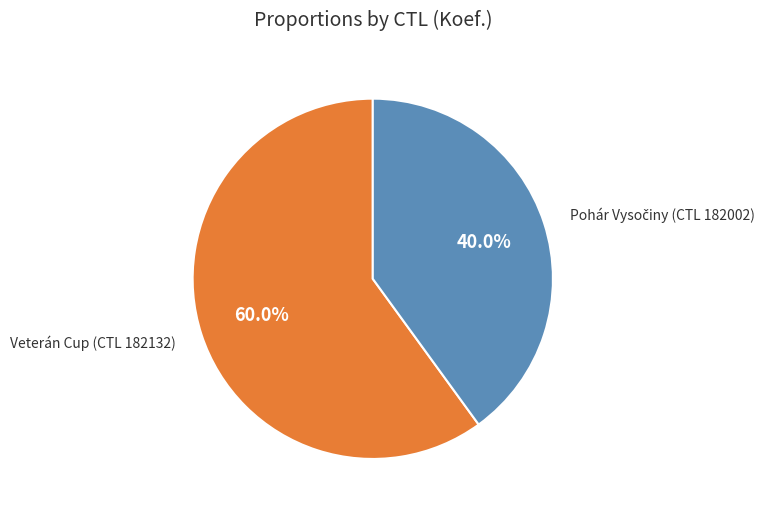

How much of the chart is everything except Veterán Cup (CTL 182132)?

40.0%